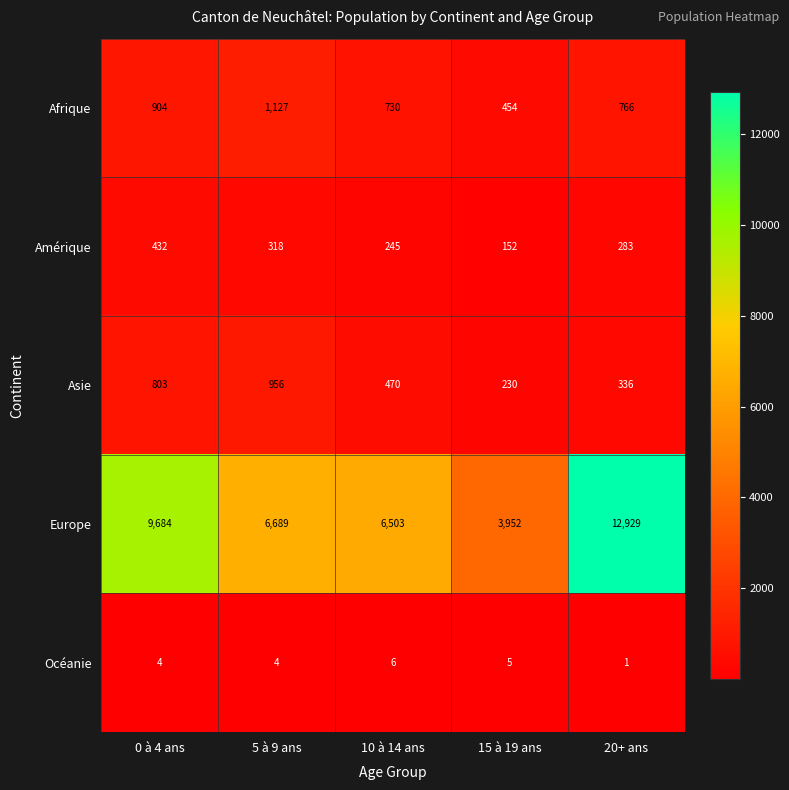

What is the minimum value shown in the chart?

1